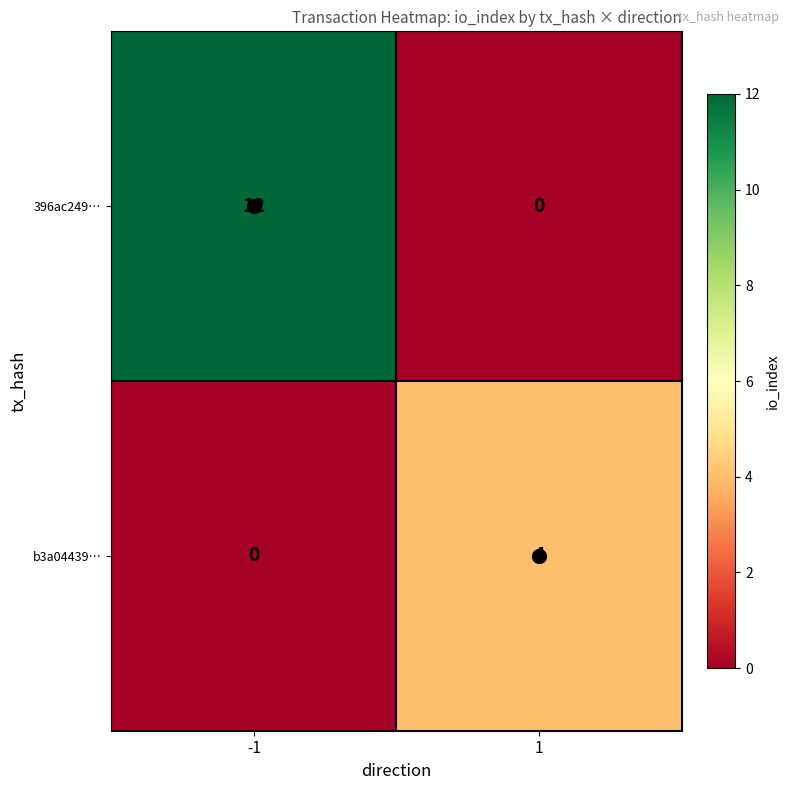

Which series has the widest spread of values?

396ac249…